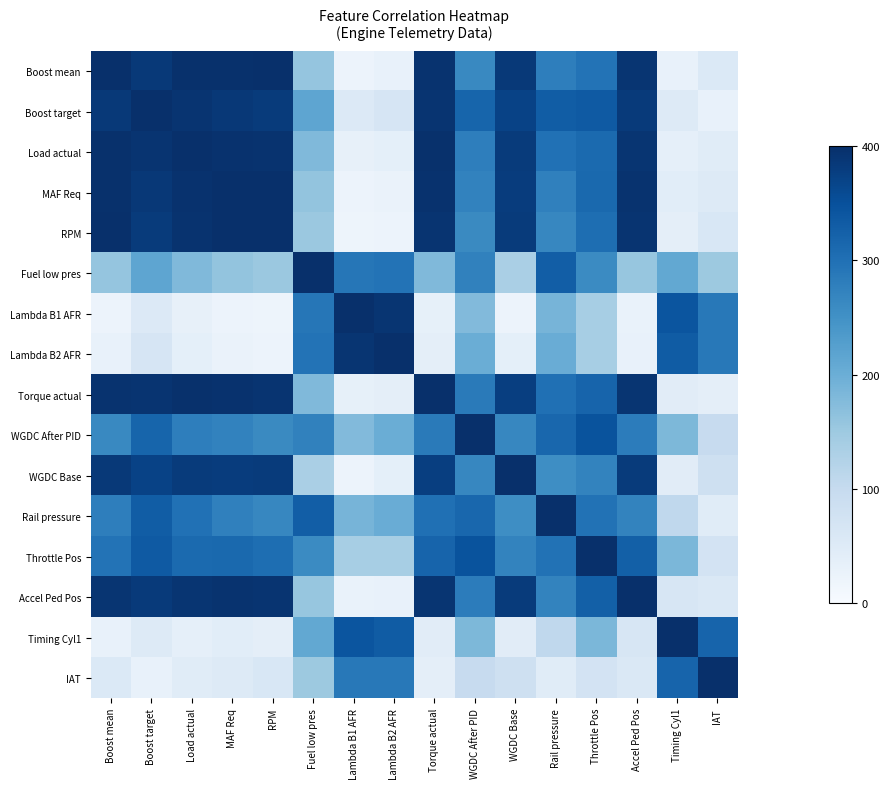

Rank the series at MAF Req from highest to lowest value.

MAF Req, RPM, Boost mean, Torque actual, Load actual, Accel Ped Pos, Boost target, WGDC Base, Throttle Pos, Rail pressure, WGDC After PID, Fuel low pres, IAT, Timing Cyl1, Lambda B2 AFR, Lambda B1 AFR